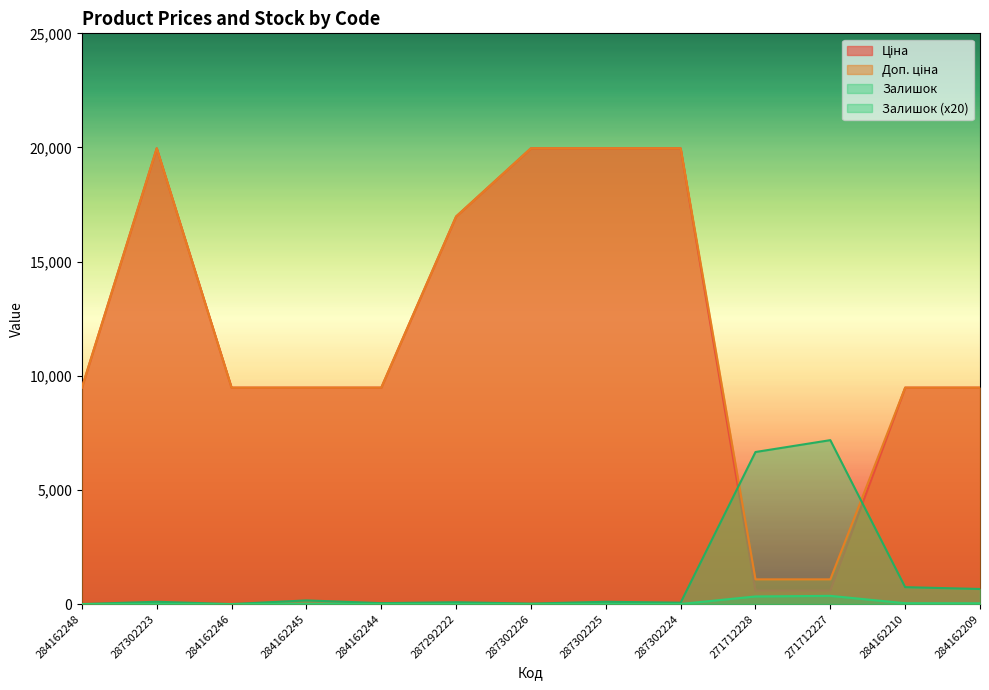

What is the sum of all Доп. ціна values?

155876.7